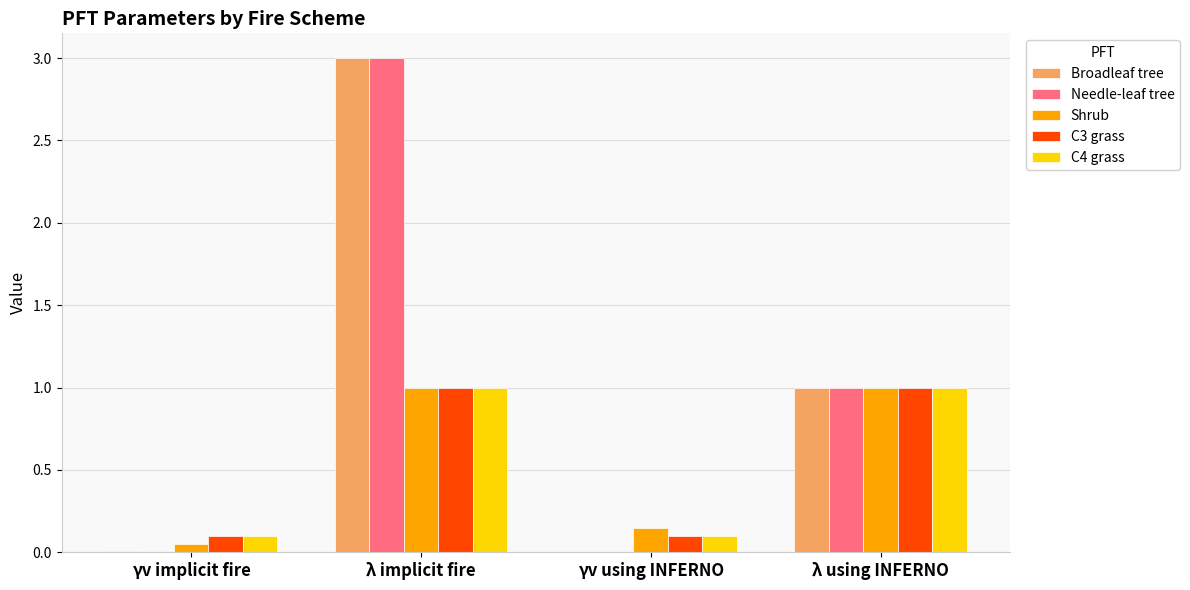

The Shrub series shows 0.1 at γv implicit fire. True or false?

True